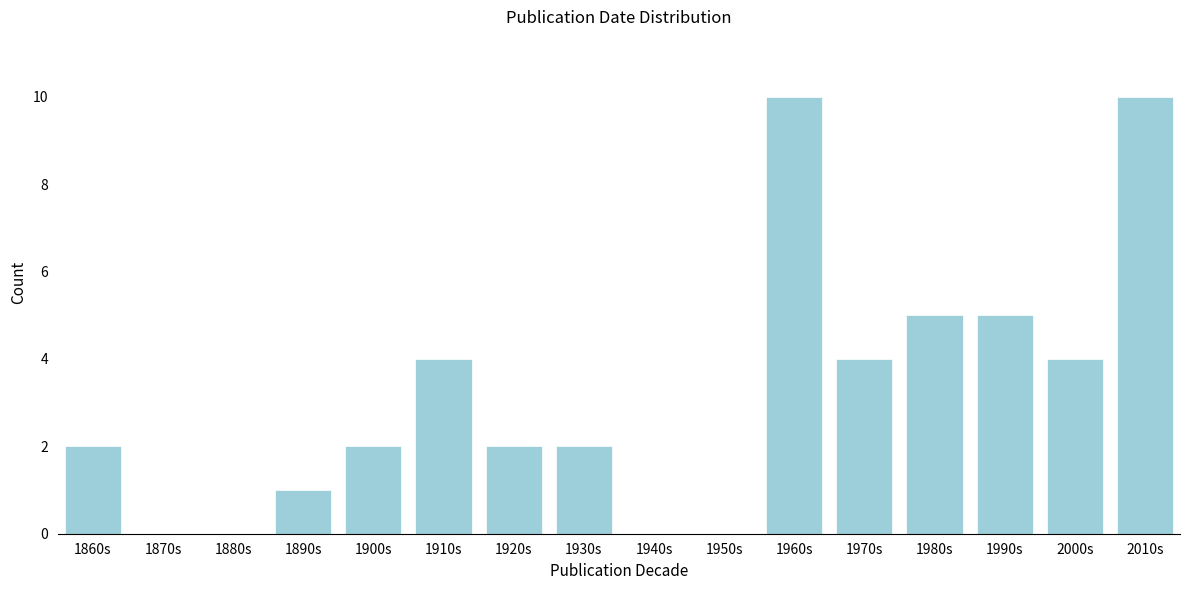

Reading left to right, extract all data points from this chart.

1860s=2	1870s=0	1880s=0	1890s=1	1900s=2	1910s=4	1920s=2	1930s=2	1940s=0	1950s=0	1960s=10	1970s=4	1980s=5	1990s=5	2000s=4	2010s=10